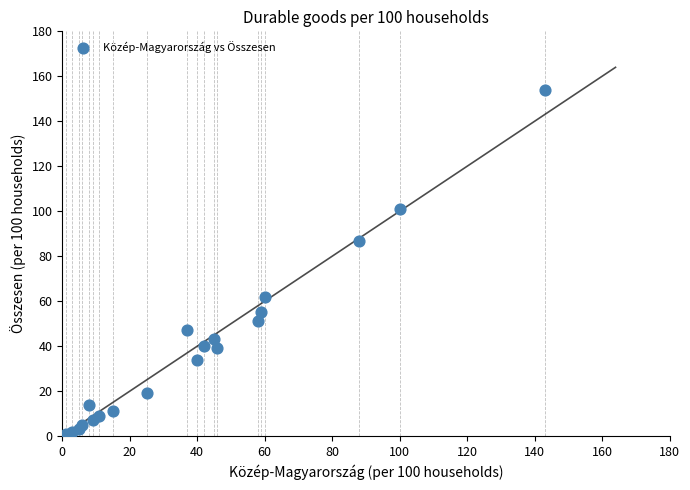

What is the range of X values (max minus min)?

142